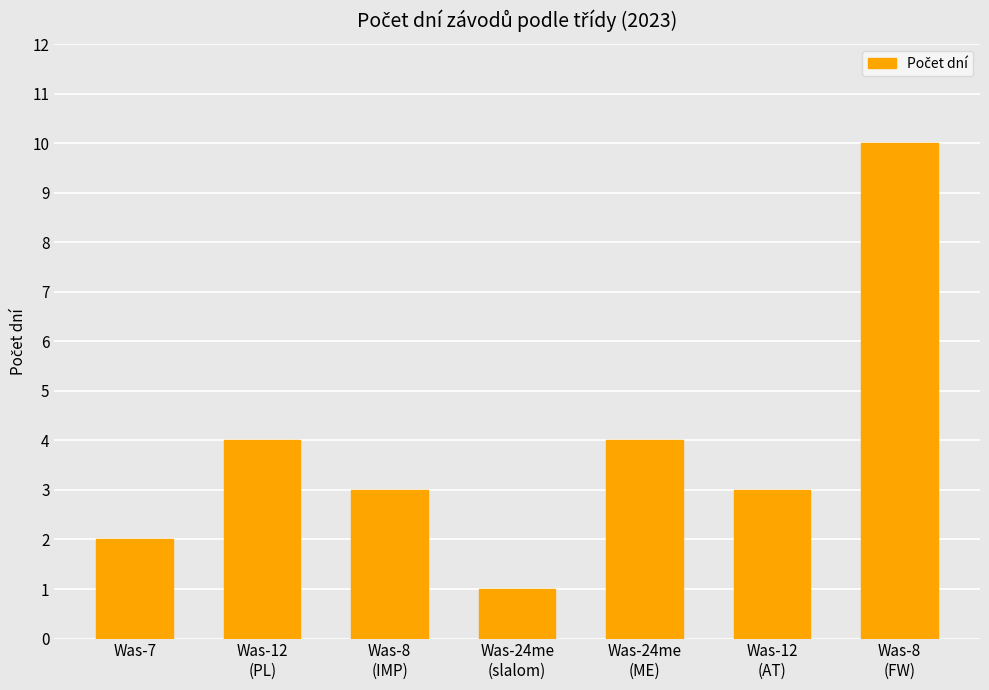

What is the difference between the maximum and minimum values?

9